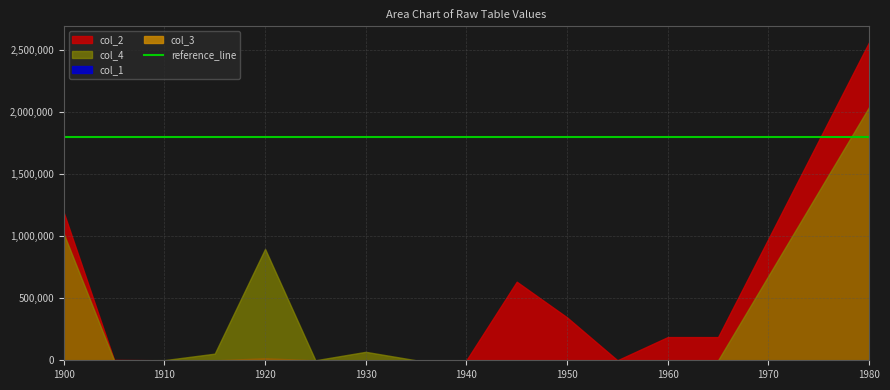

How many values in col_1 are above zero?

9